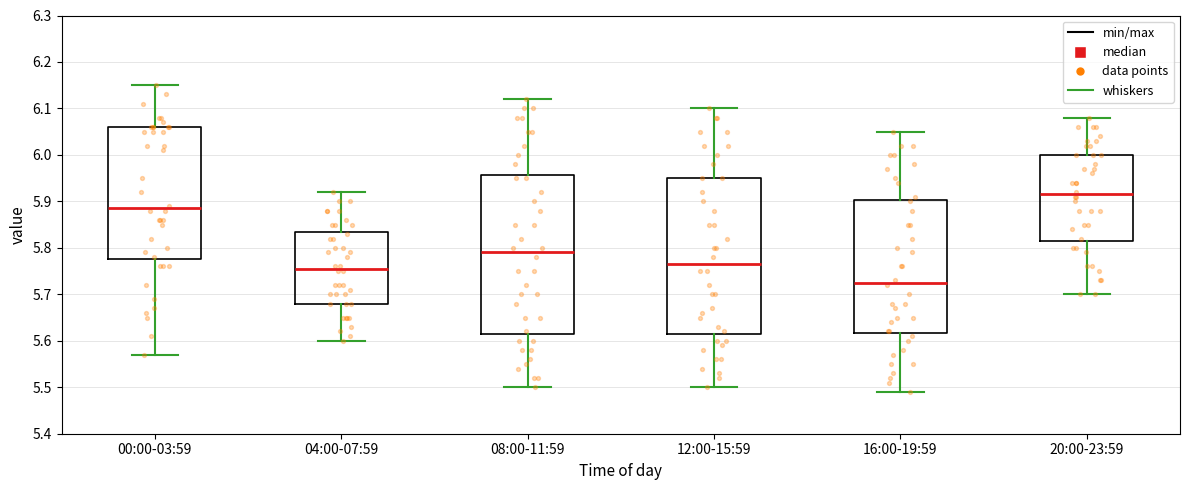

Where does the upper whisker of the box for 04:00-07:59 end on the y-axis? The values are not printed on the chart, so give them approximately, as read against the axis.

5.92